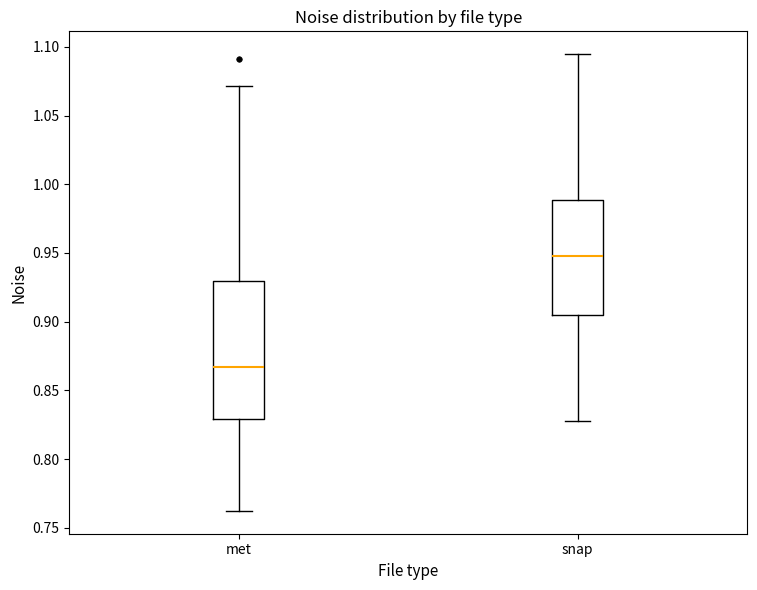

Reading left to right, transcribe this box plot: for each box, give where its median line is, the range the box spans, and where its two whiskers end, as read against the y-axis. The values are not printed on the chart, so give them approximately, as read against the axis.

met: median 0.865, box 0.830 to 0.930, whiskers 0.760 to 1.070
snap: median 0.950, box 0.905 to 0.990, whiskers 0.825 to 1.095